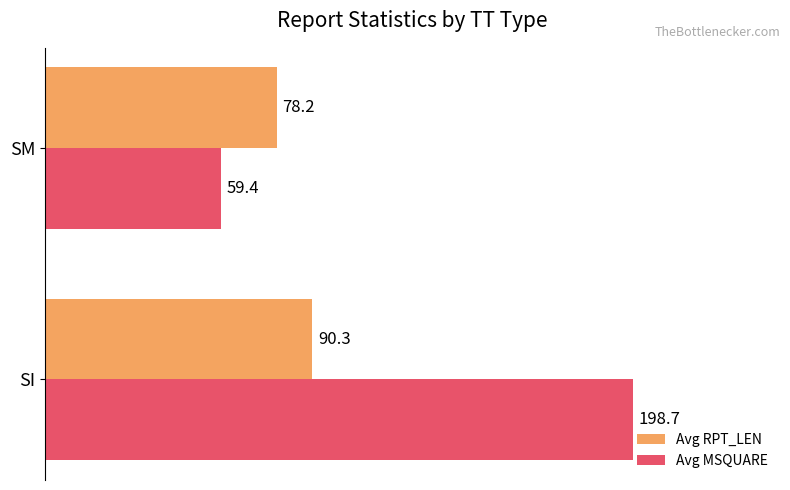

The Avg RPT_LEN series shows 78.2 at SM. True or false?

True